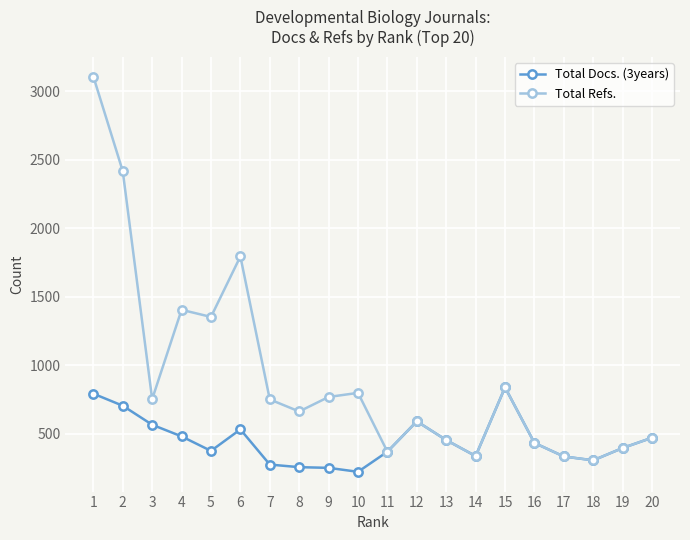

What is the difference between the highest and lowest values at 5?

979